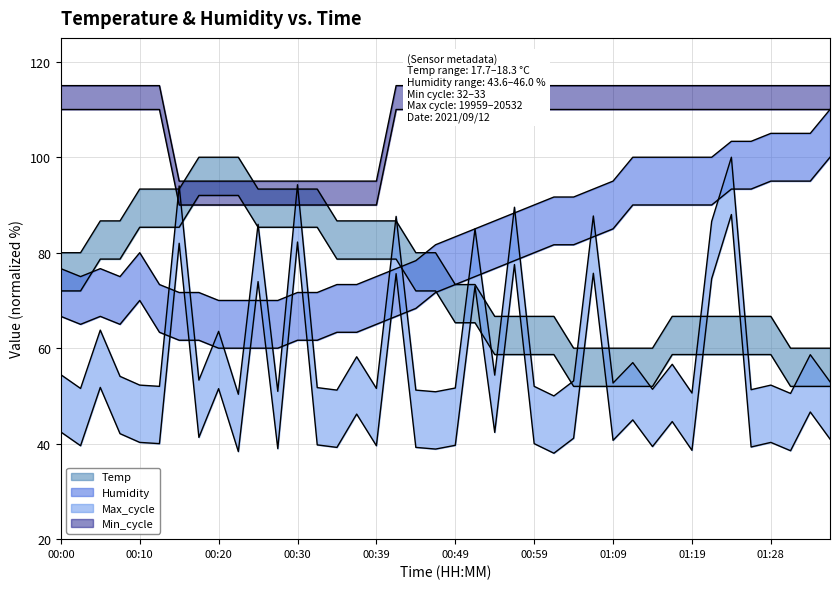

Between which two adjacent categories do Temp and Max_cycle first intersect?

00:13 and 00:15